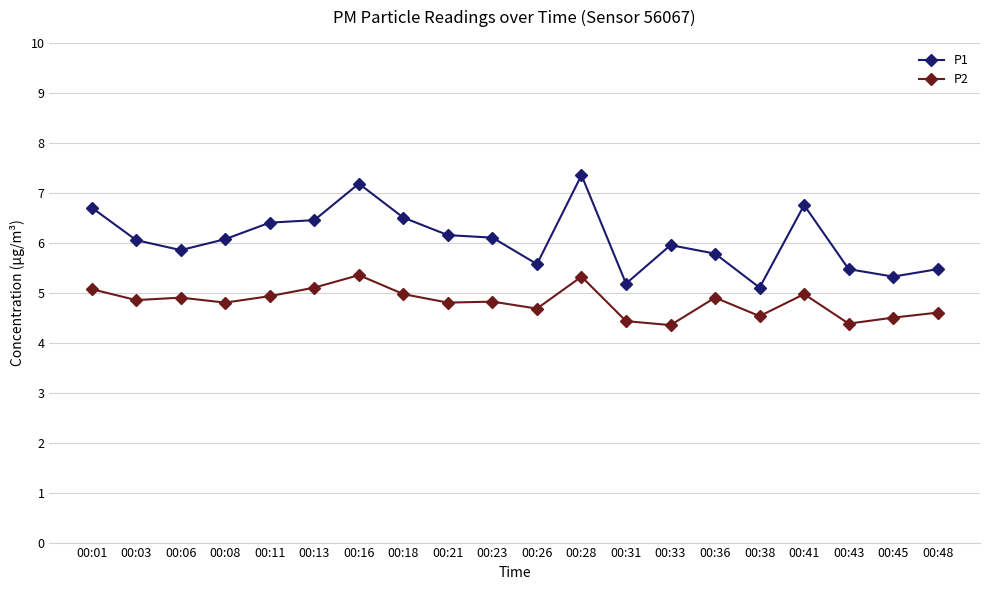

List the series in order of their overall mean, highest first.

P1, P2